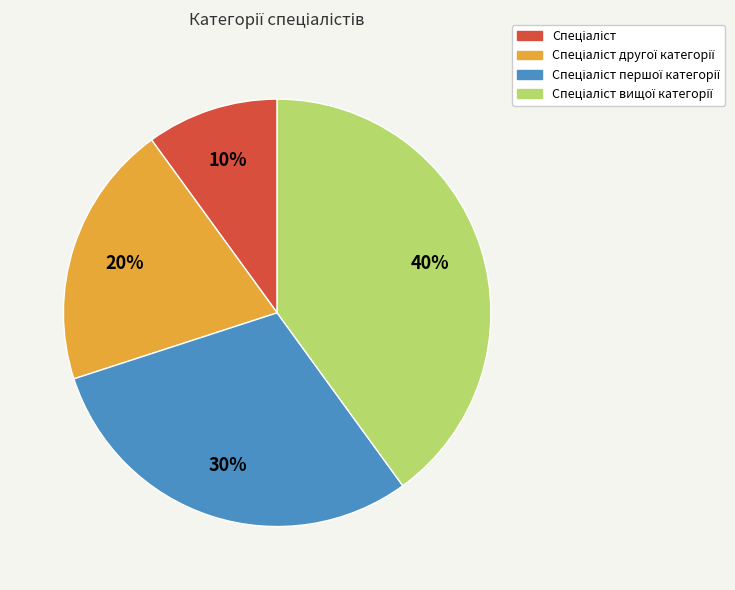

To the nearest percent, what is the average slice percentage?

25%